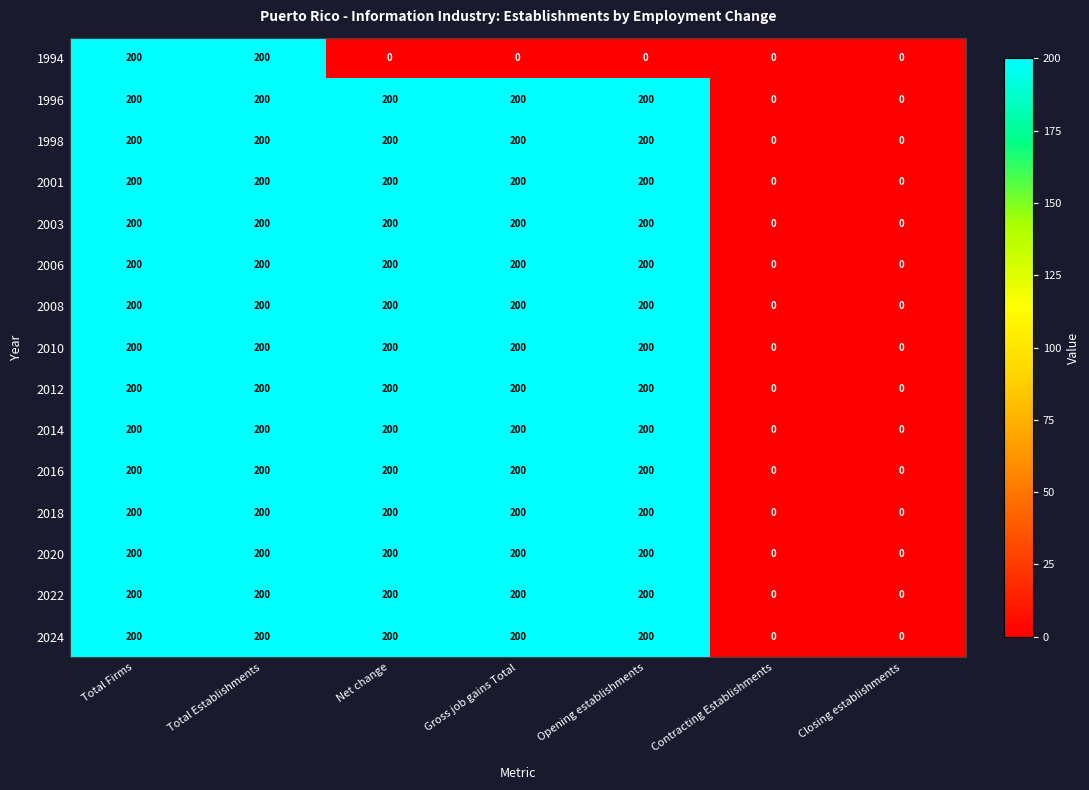

What is the maximum value for 2018?

200